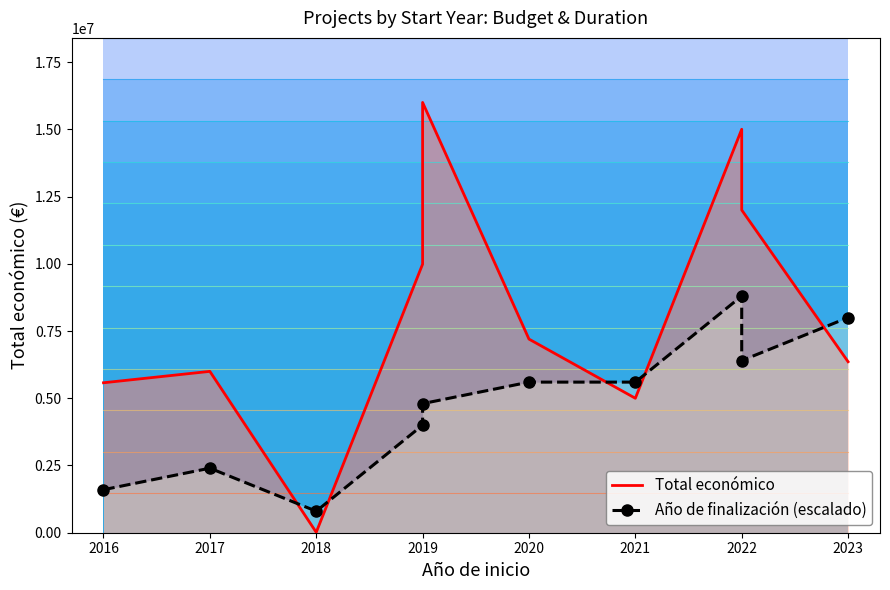

What is the average value of the Año de finalización (escalado) series?

4800000